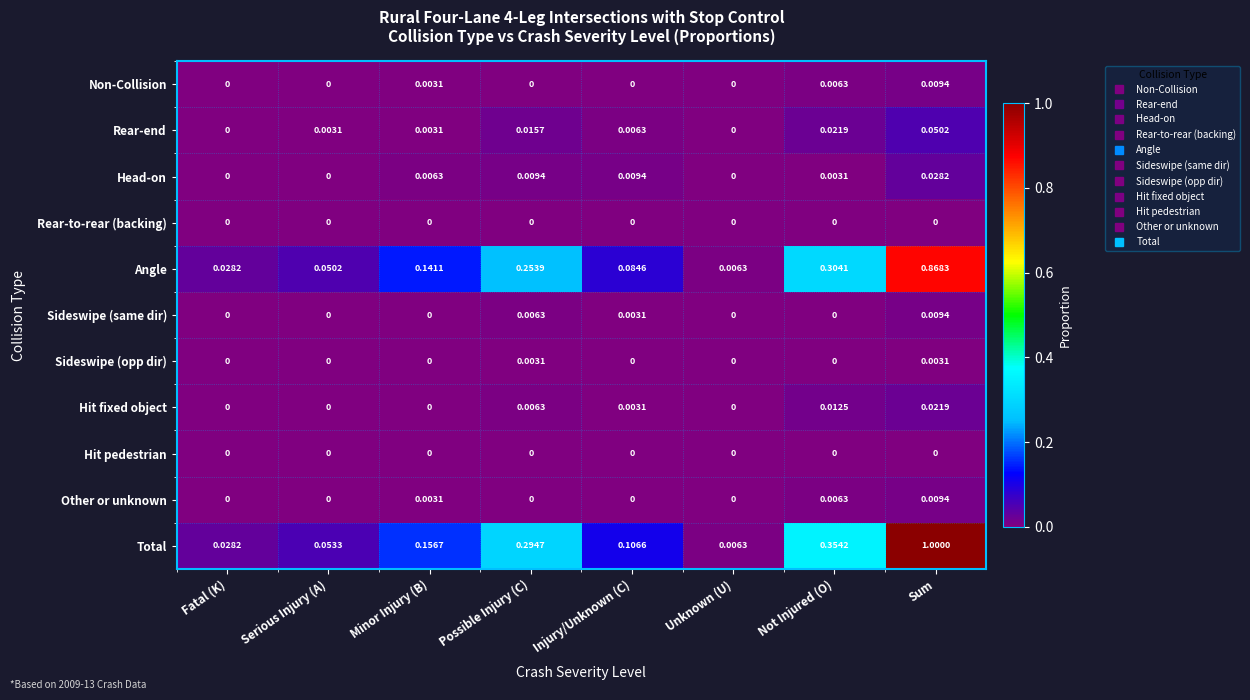

Which series has the largest range (max minus min)?

Total